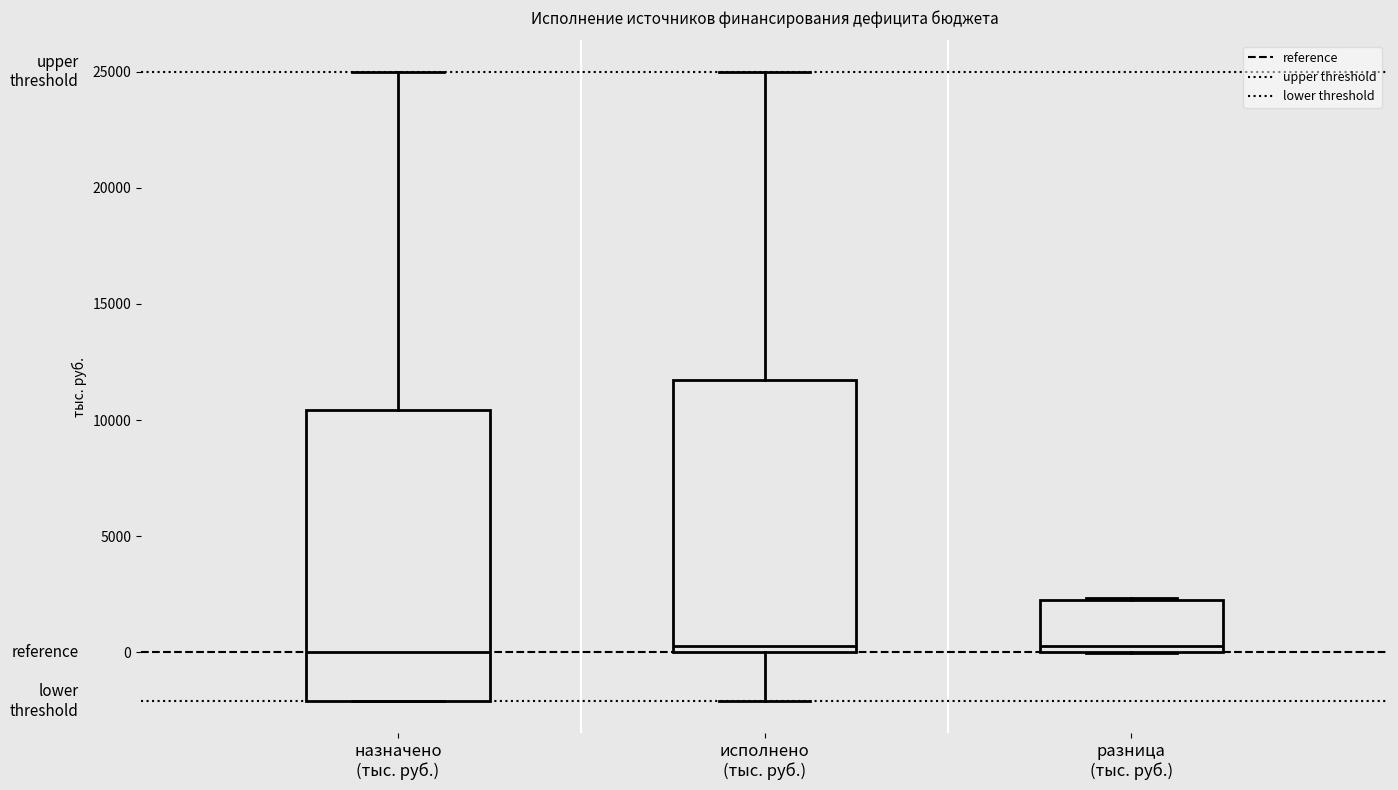

Reading left to right, transcribe this box plot: for each box, give where its median line is, the range the box spans, and where its two whiskers end, as read against the y-axis. The values are not printed on the chart, so give them approximately, as read against the axis.

назначено (тыс. руб.): median 0, box -2000 to 10500, whiskers -2000 to 25000
исполнено (тыс. руб.): median 500, box 0 to 11500, whiskers -2000 to 25000
разница (тыс. руб.): median 500, box 0 to 2000, whiskers 0 to 2500